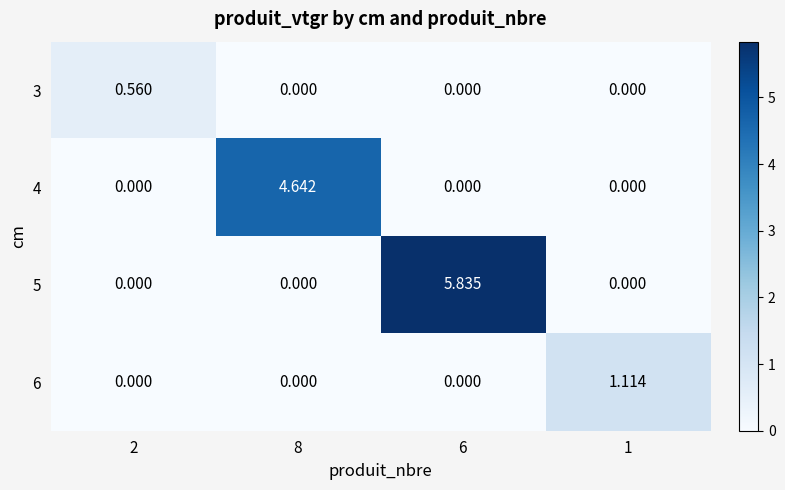

Count the number of data series in this chart.

4